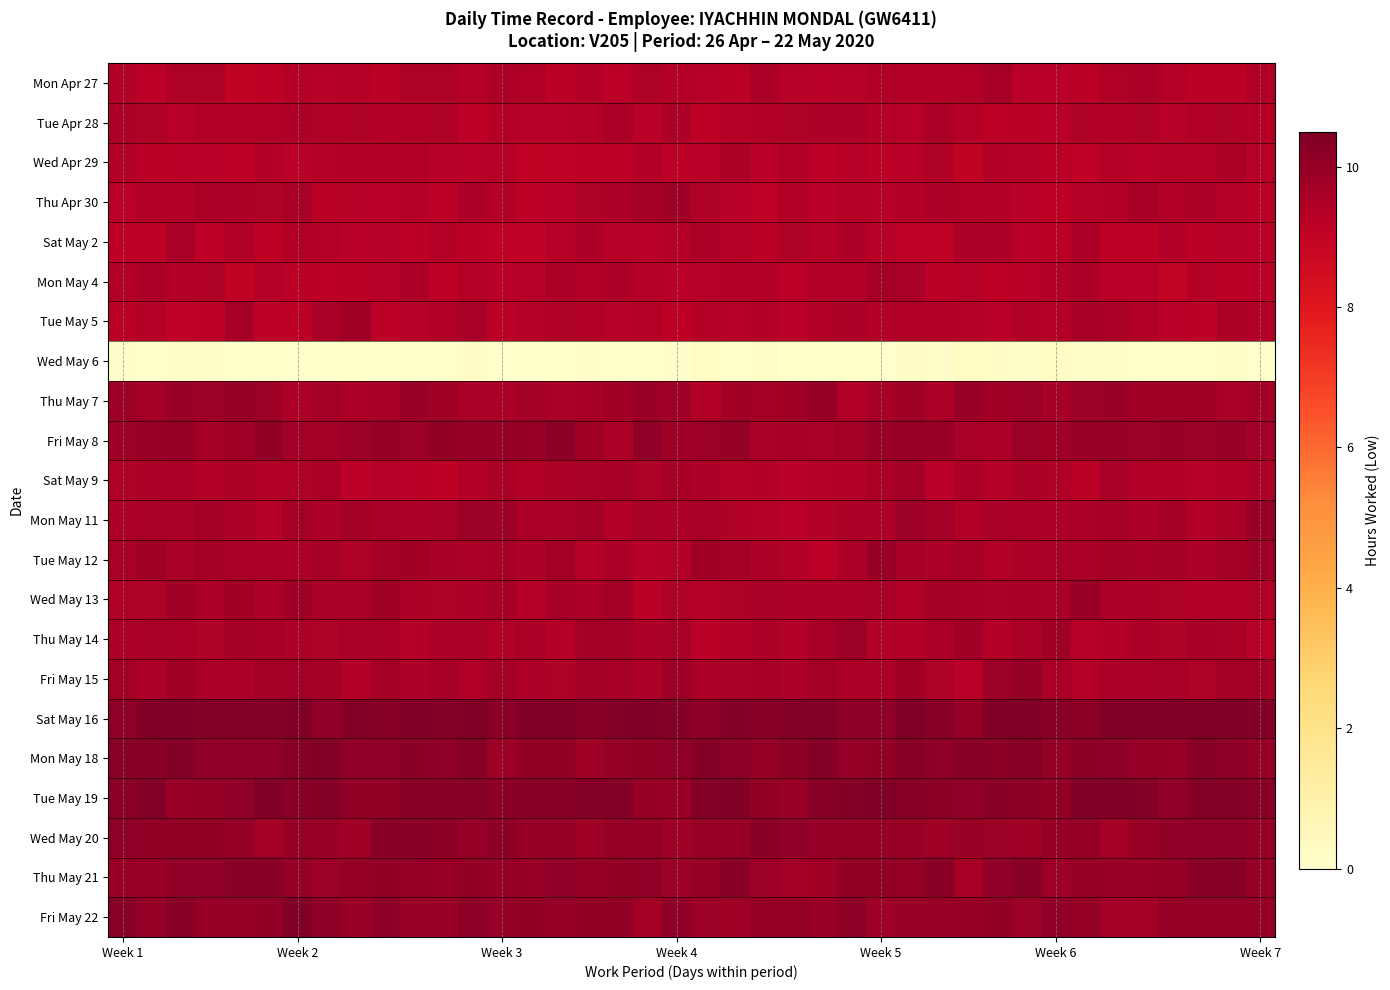

Count the number of data series in this chart.

22